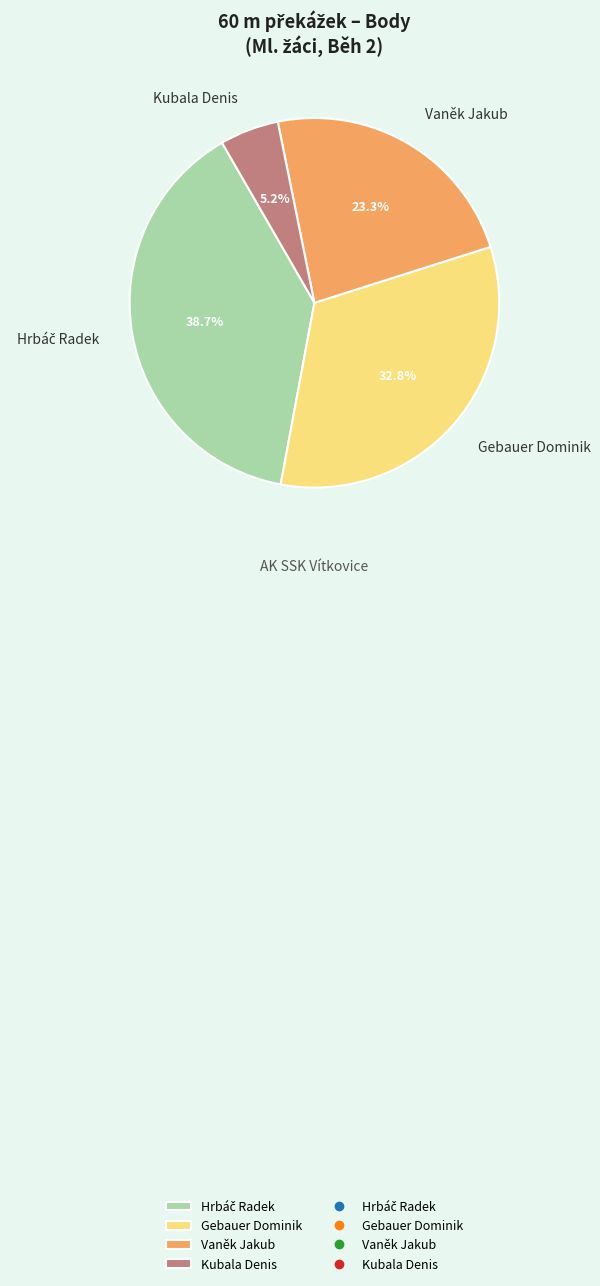

Which slice is the smallest?

Kubala Denis